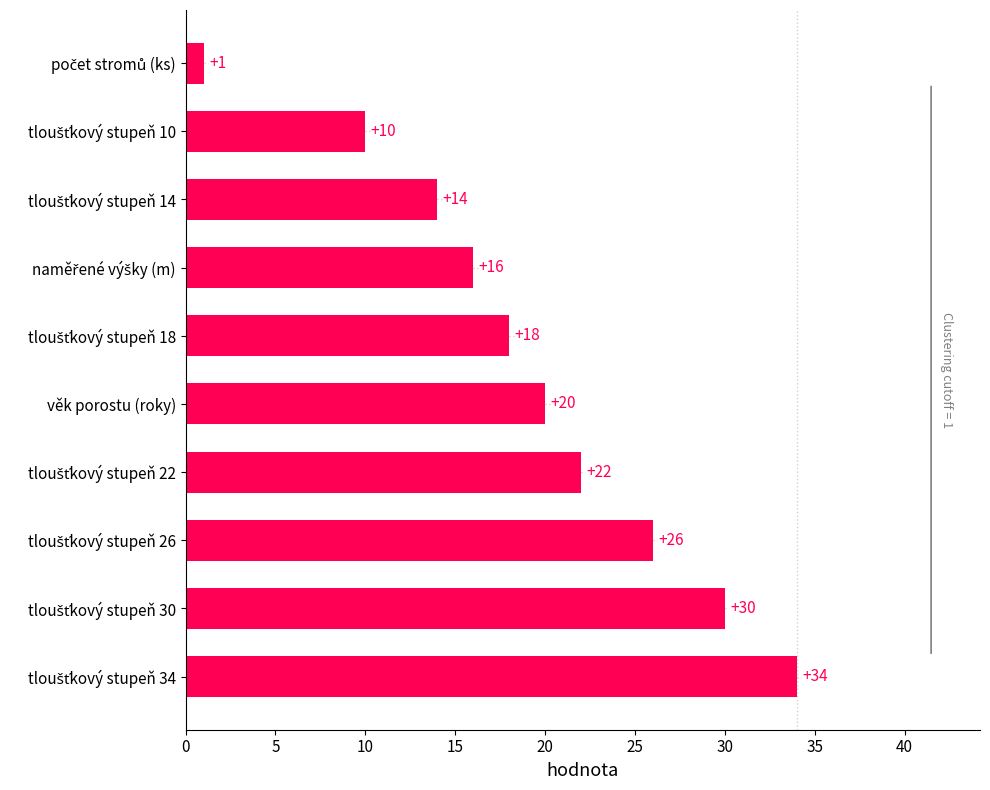

What is the difference between the second highest and minimum values?

29